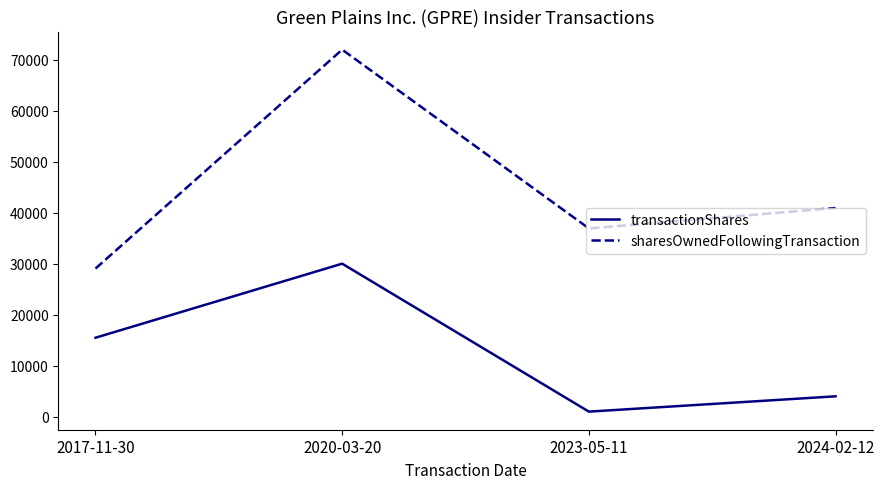

Is it true that transactionShares equals 26568 at 2017-11-30?

False